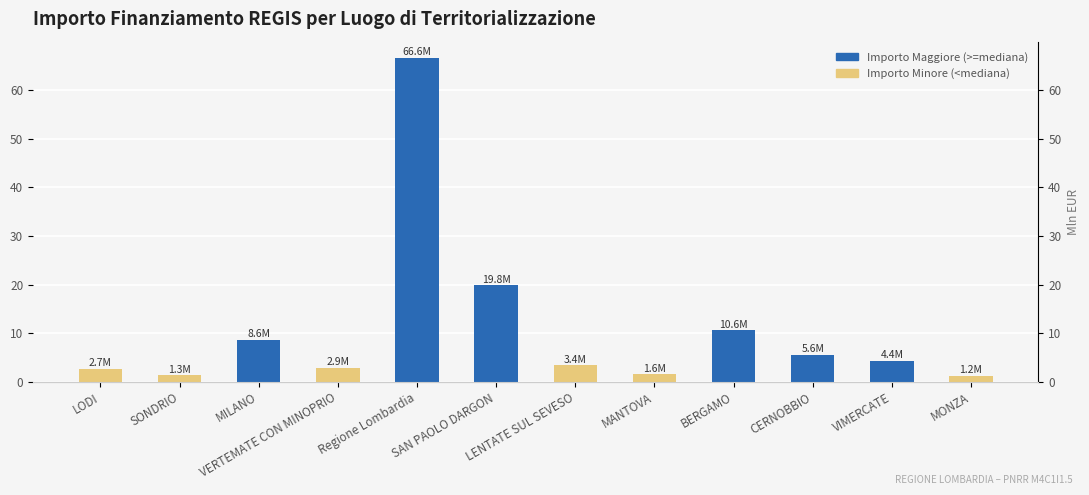

Reading left to right, list all the values displayed in this chart.

2.7	1.3	8.6	2.9	66.6	19.8	3.4	1.6	10.6	5.6	4.4	1.2